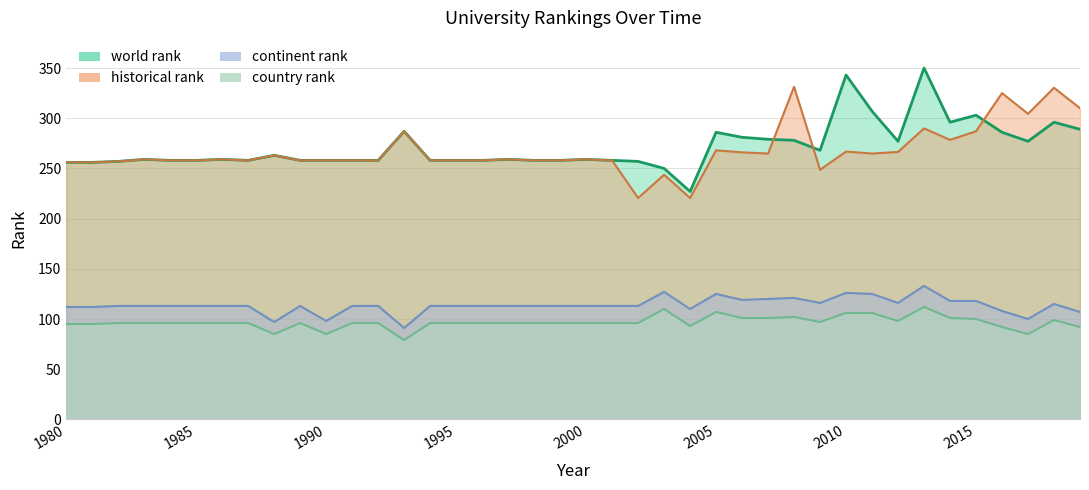

What is the average value of the historical rank series?

267.4